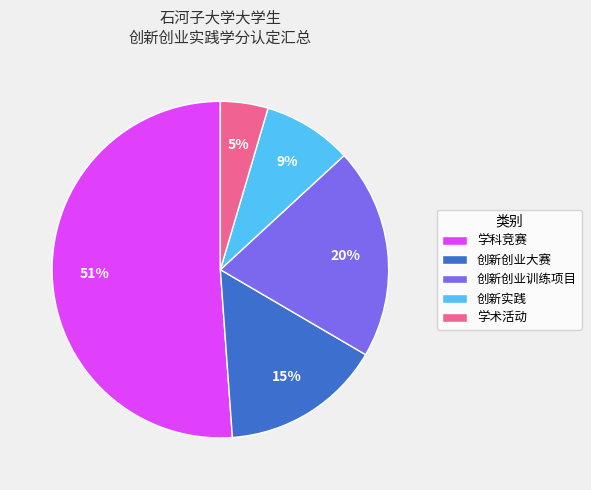

Which slice is the smallest?

学术活动